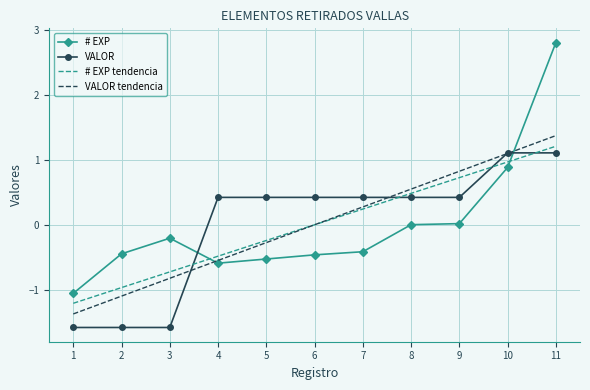

What value does the VALOR series have at 11?

1.1